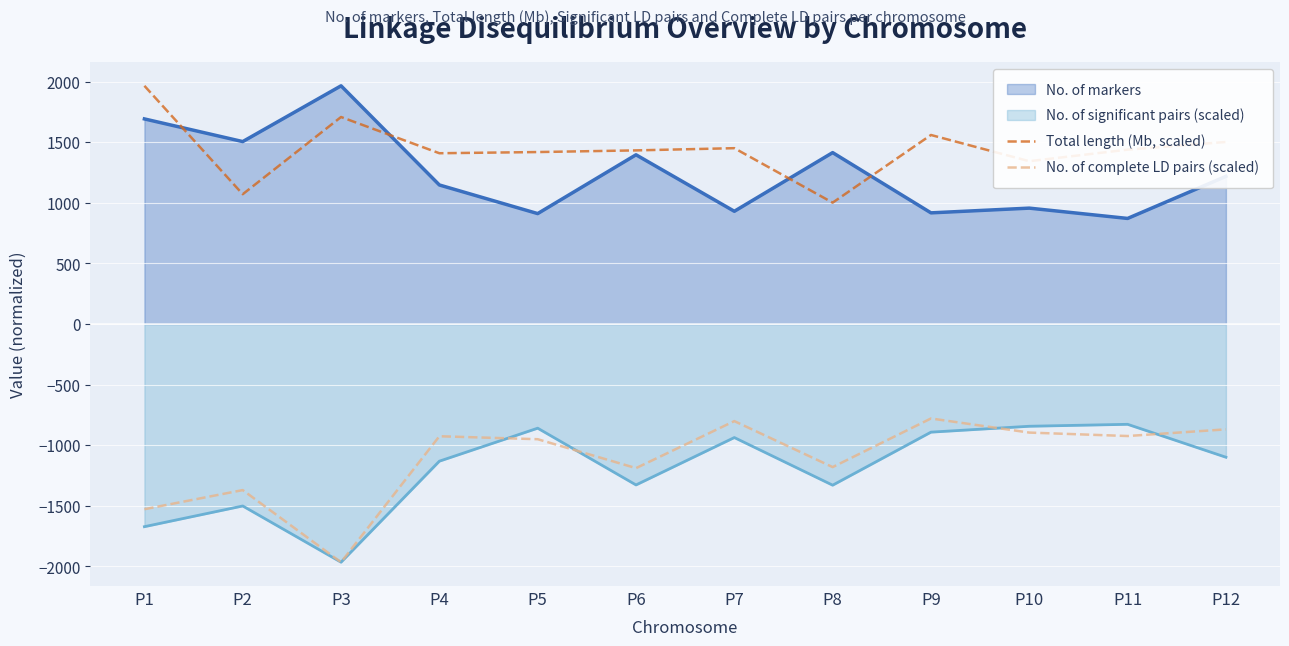

At which category is the sum across all series the highest?

P9